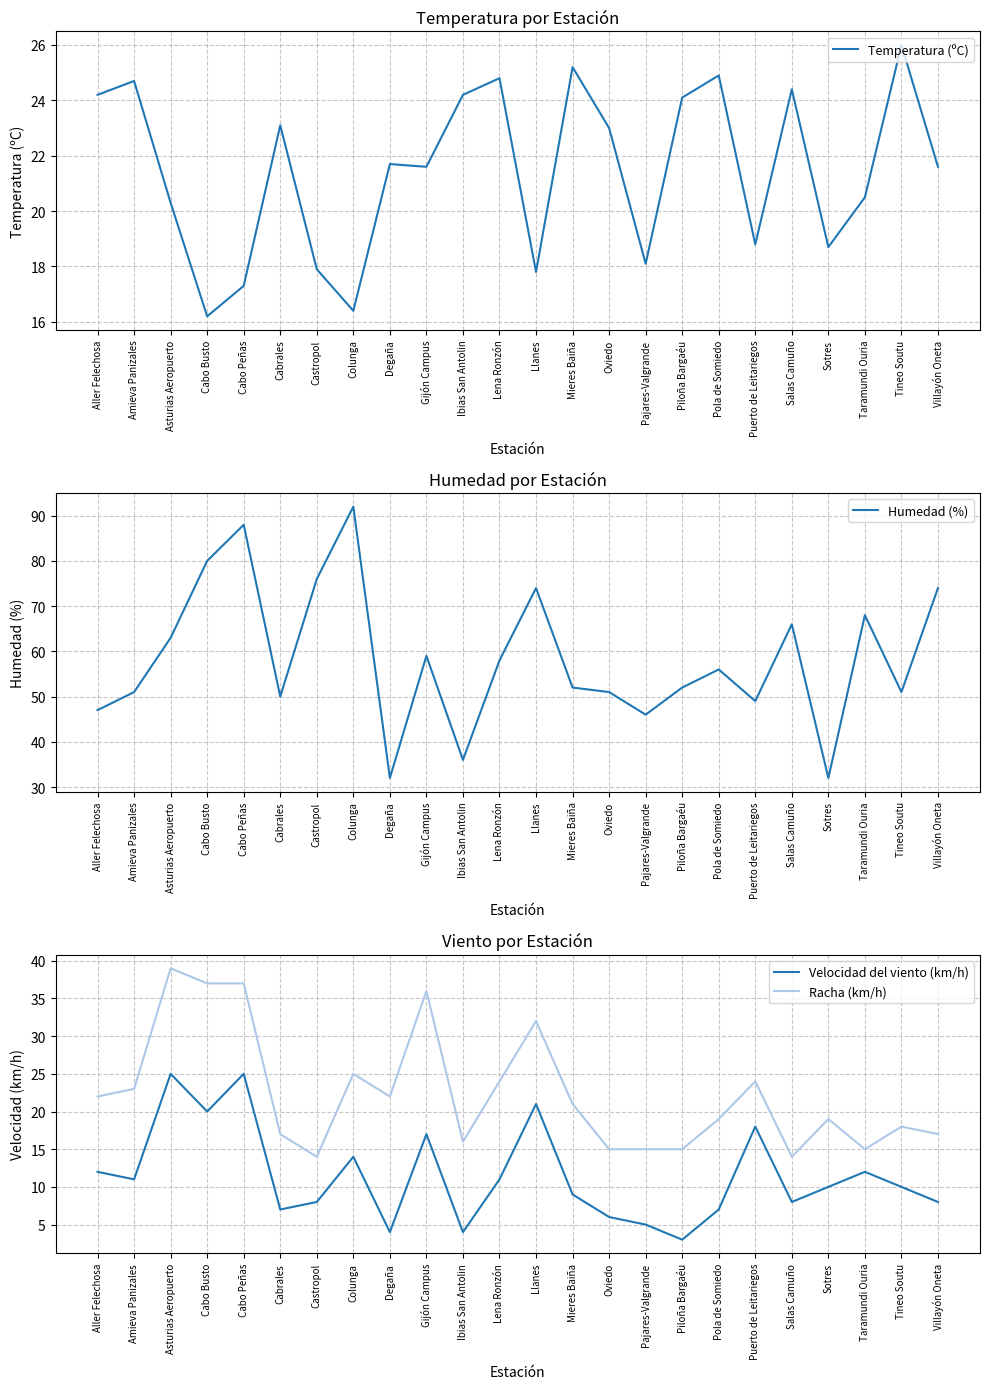

True or false: Humedad (%) and Velocidad del viento (km/h) intersect in this chart.

False